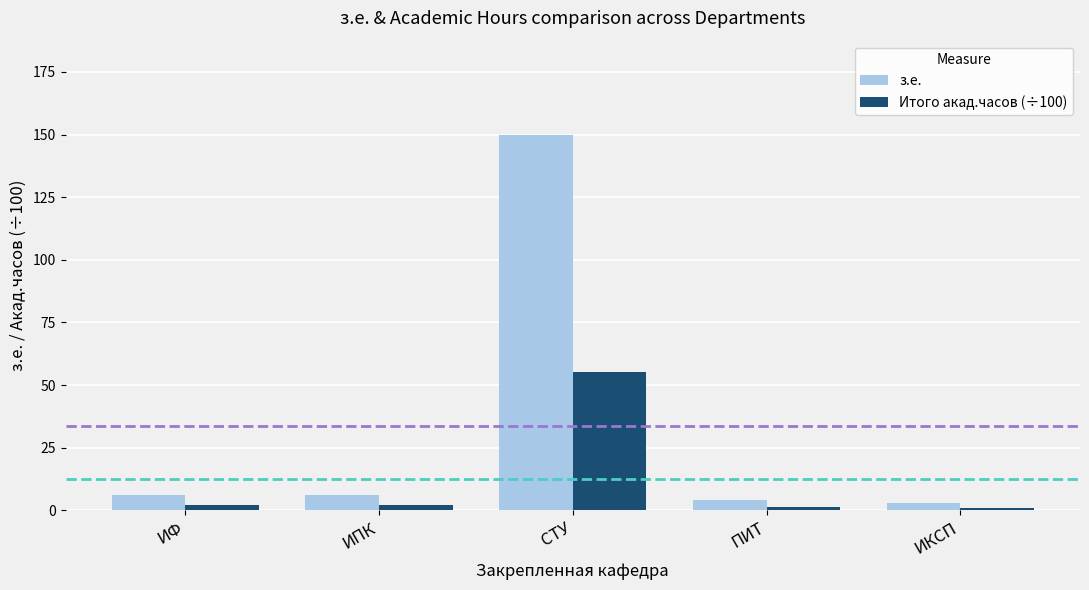

What is the average value of the Итого акад.часов (÷100) series?

12.4